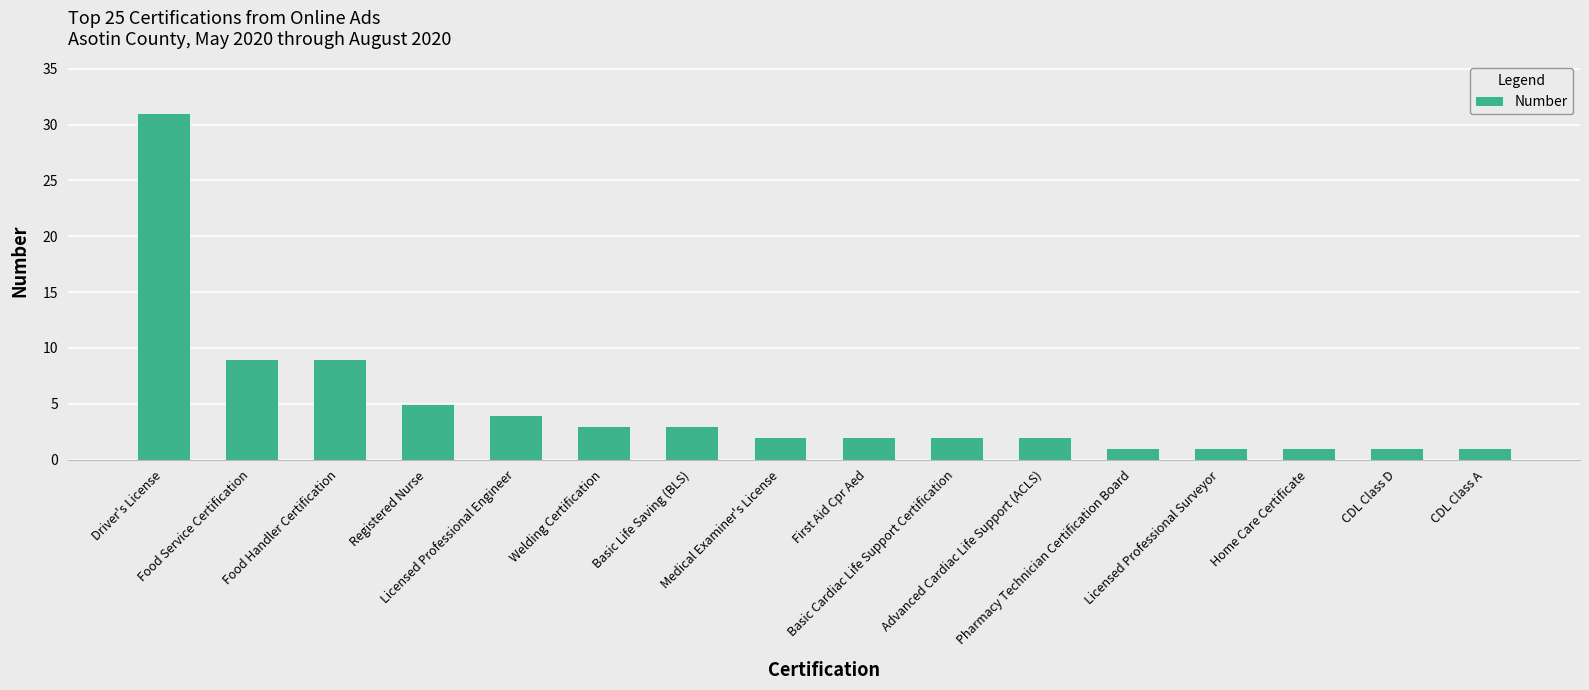

Where does the data first go above 2?

Driver's License